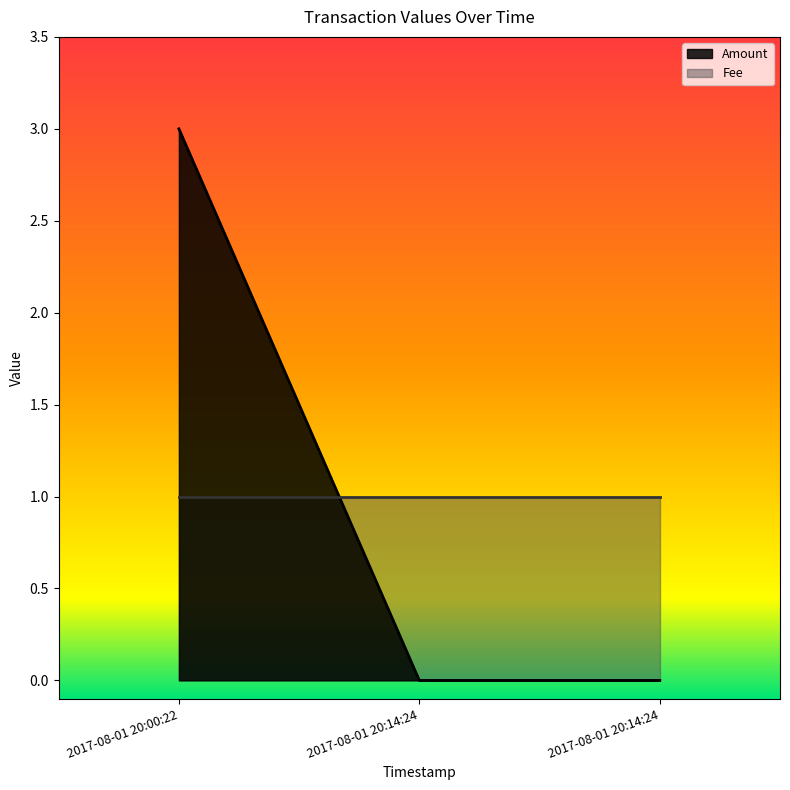

The value at 2017-08-01 20:14:24 is 1. True or false?

False